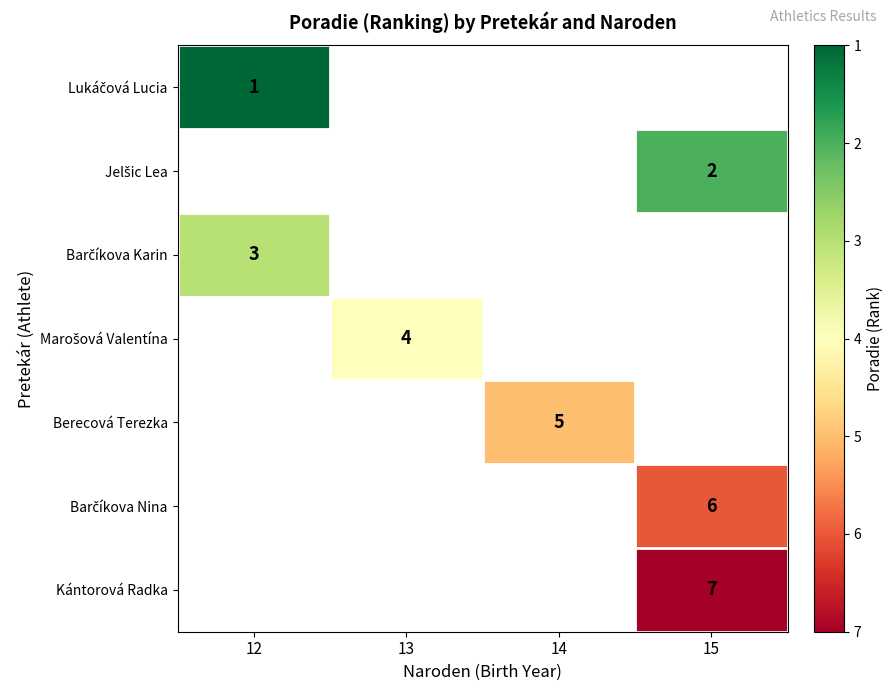

Is it true that Berecová Terezka equals 5 at 14?

True